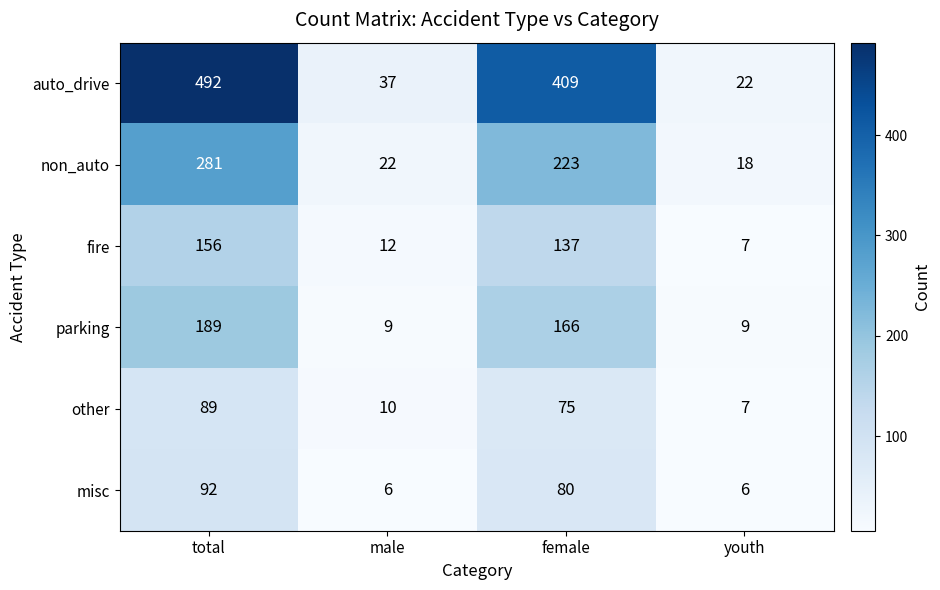

Which series changed the most between female and youth?

auto_drive